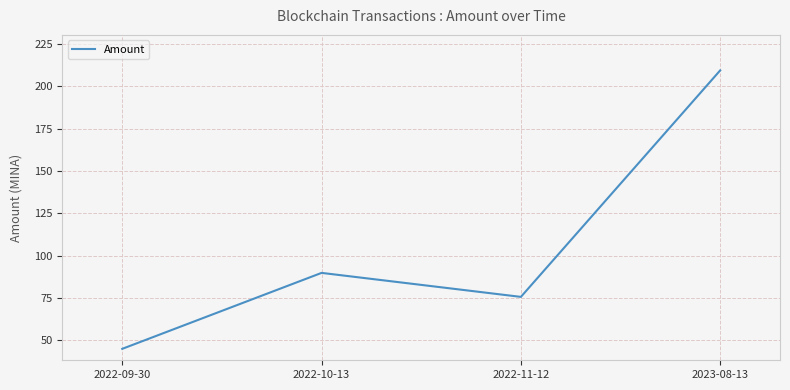

Rank the categories by value from highest to lowest.

2023-08-13, 2022-10-13, 2022-11-12, 2022-09-30